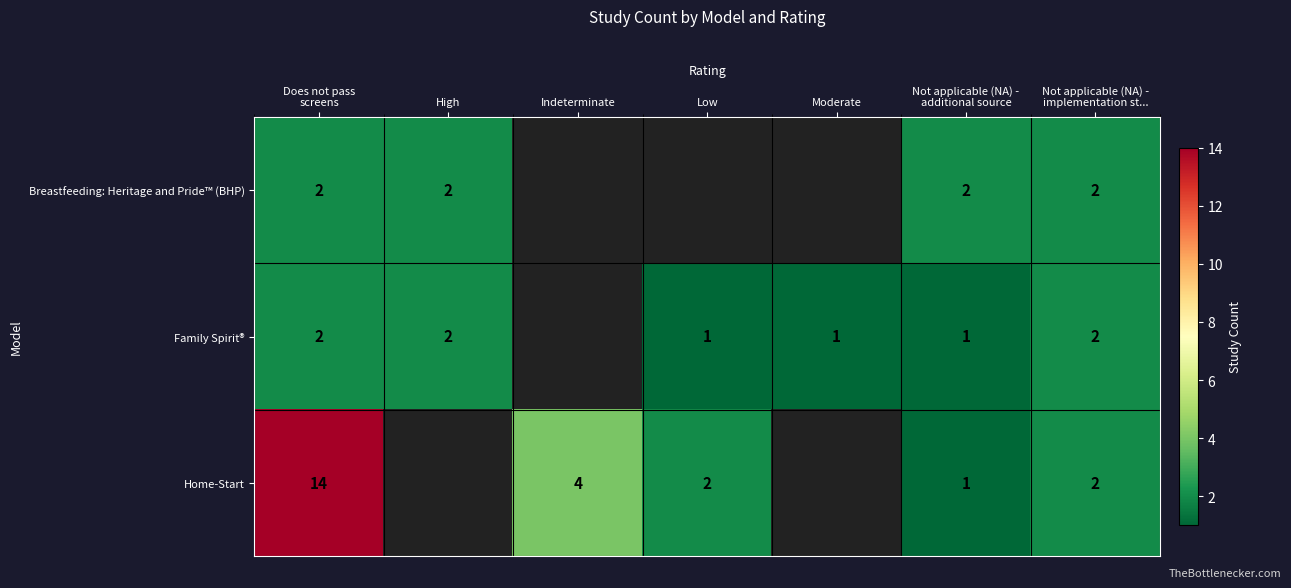

What is the maximum value shown in the chart?

14.0